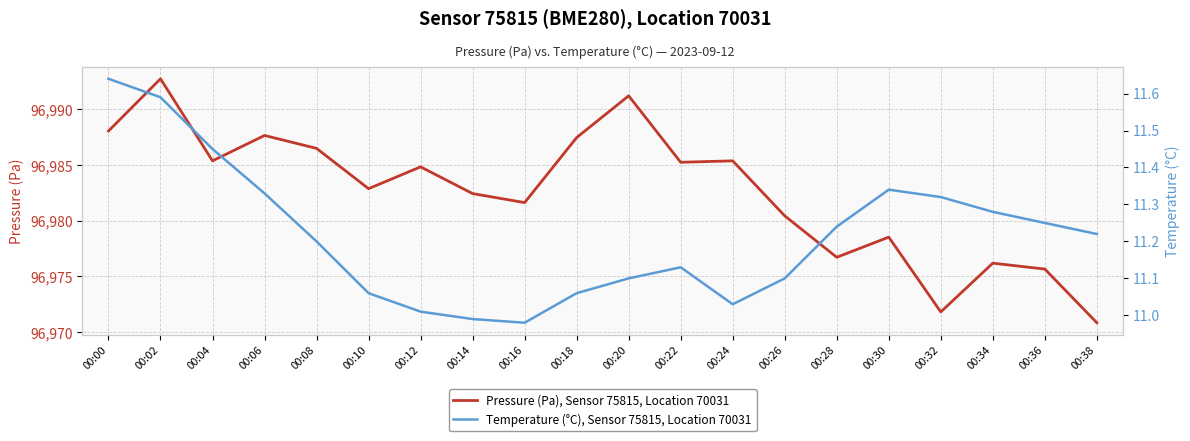

The value of Pressure (Pa), Sensor 75815, Location 70031 at 00:24 is 56671.6. True or false?

False